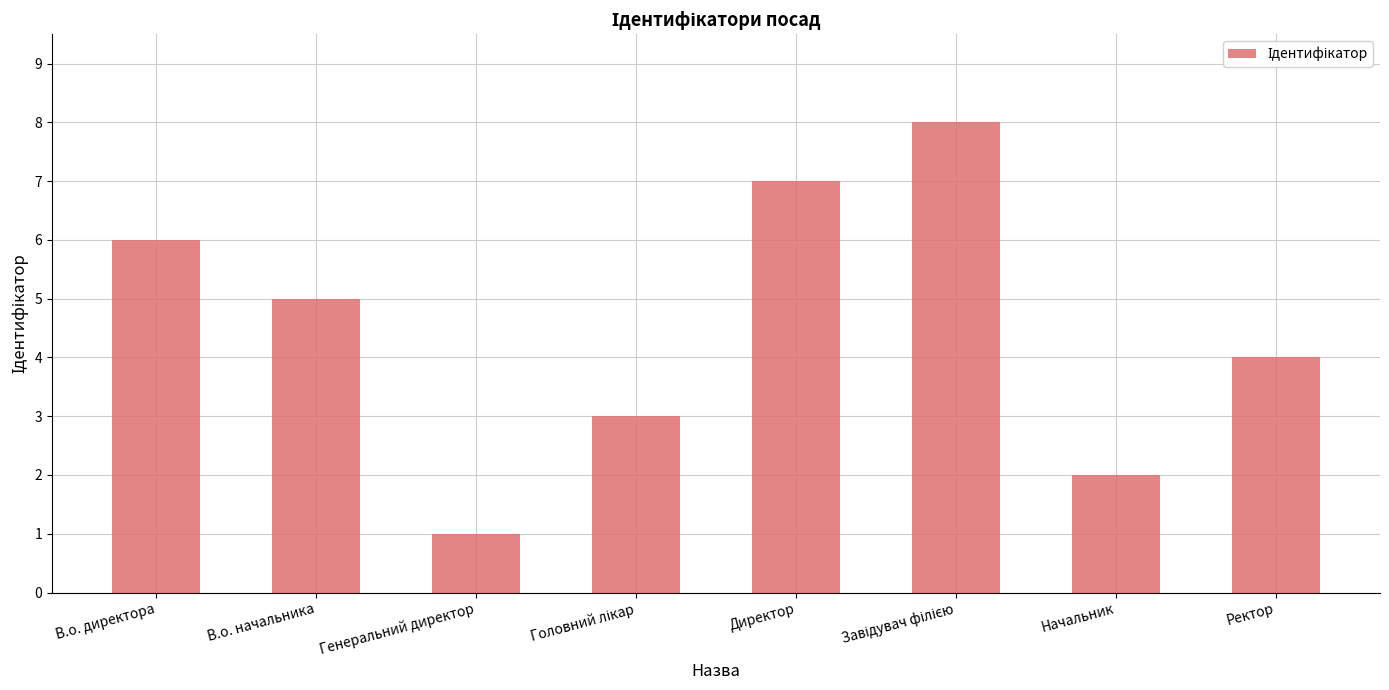

What is the approximate value at Начальник?

2